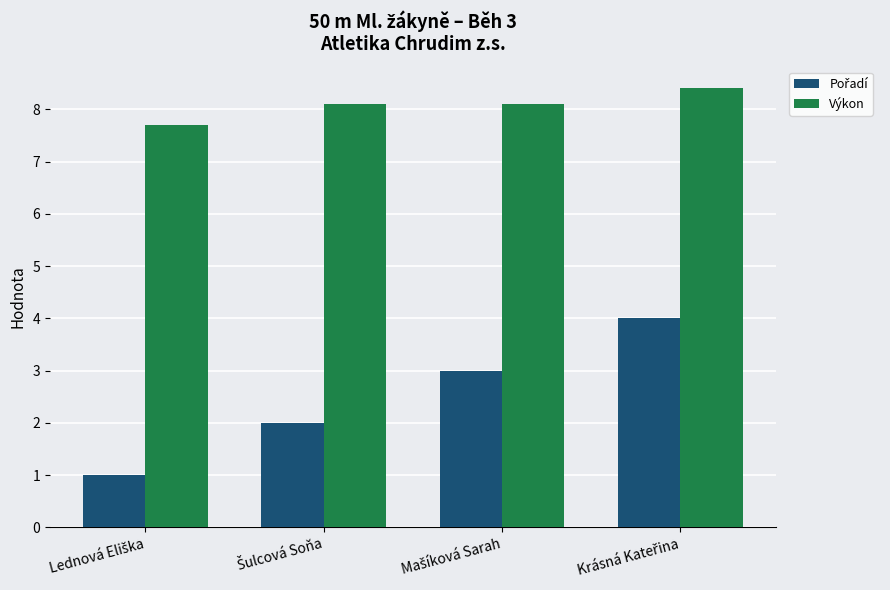

How many values in the Výkon series exceed 8?

3